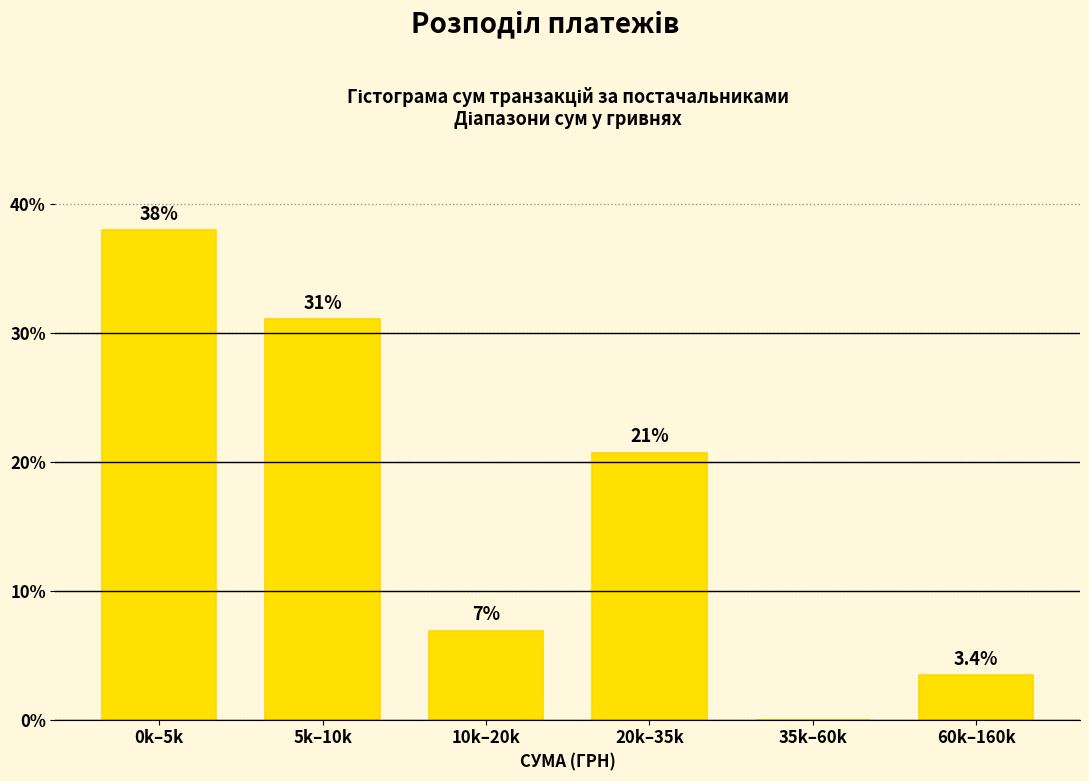

Reading left to right, transcribe all the data shown in this chart.

0k–5k=37.9	5k–10k=31.0	10k–20k=6.9	20k–35k=20.7	35k–60k=0.0	60k–160k=3.4